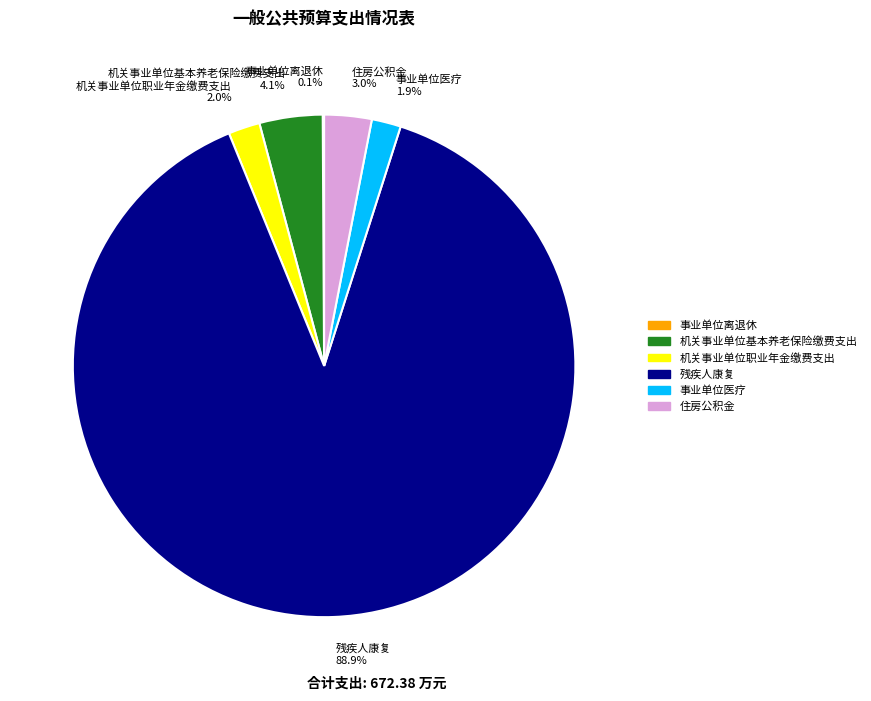

Between 机关事业单位职业年金缴费支出 and 残疾人康复, which is larger?

残疾人康复